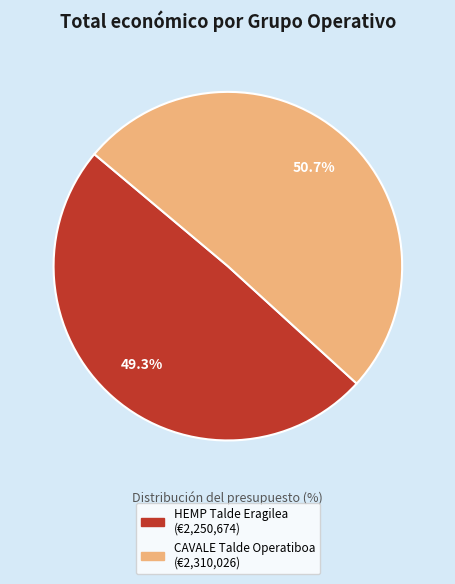

To the nearest percent, what is the difference between the CAVALE Talde Operatiboa and HEMP Talde Eragilea slice percentages?

1%